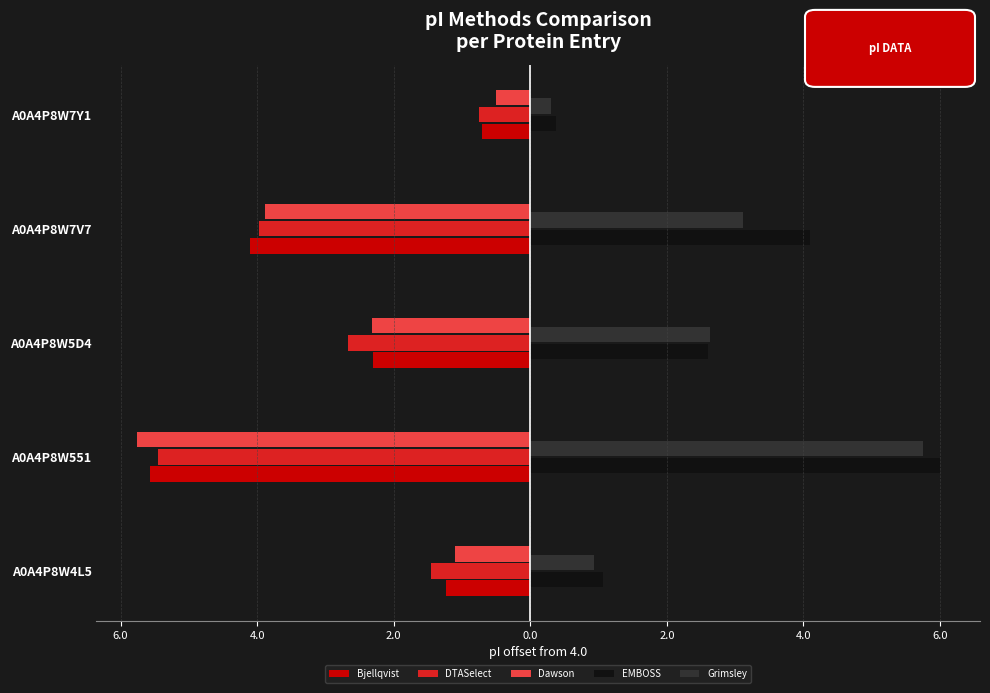

What are all the series names shown in the legend?

Bjellqvist, DTASelect, Dawson, EMBOSS, Grimsley